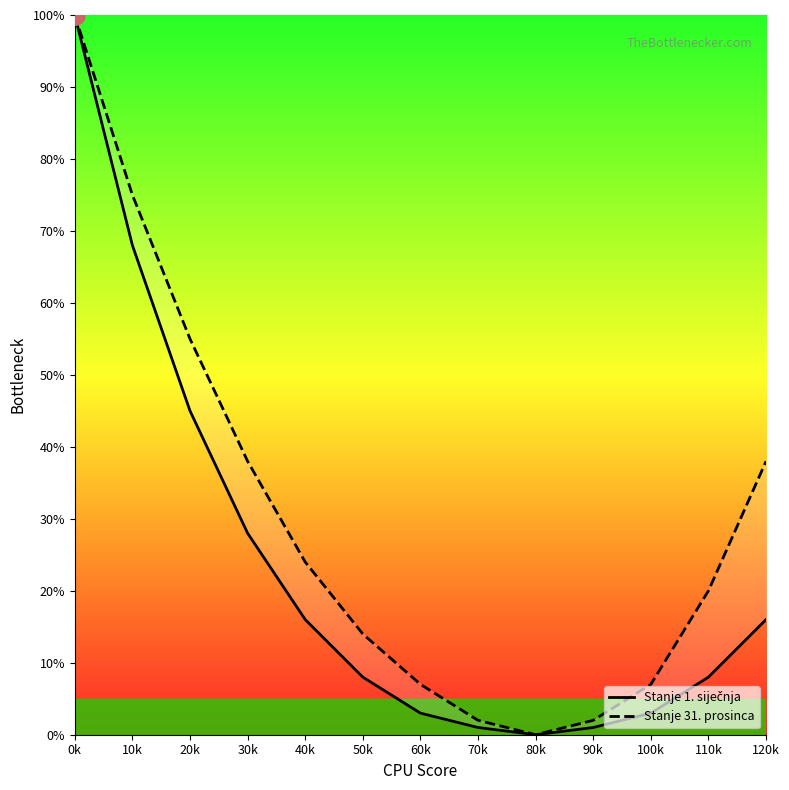

Is the value of Stanje 1. siječnja at 70k greater than the value of Stanje 31. prosinca at 40k?

No